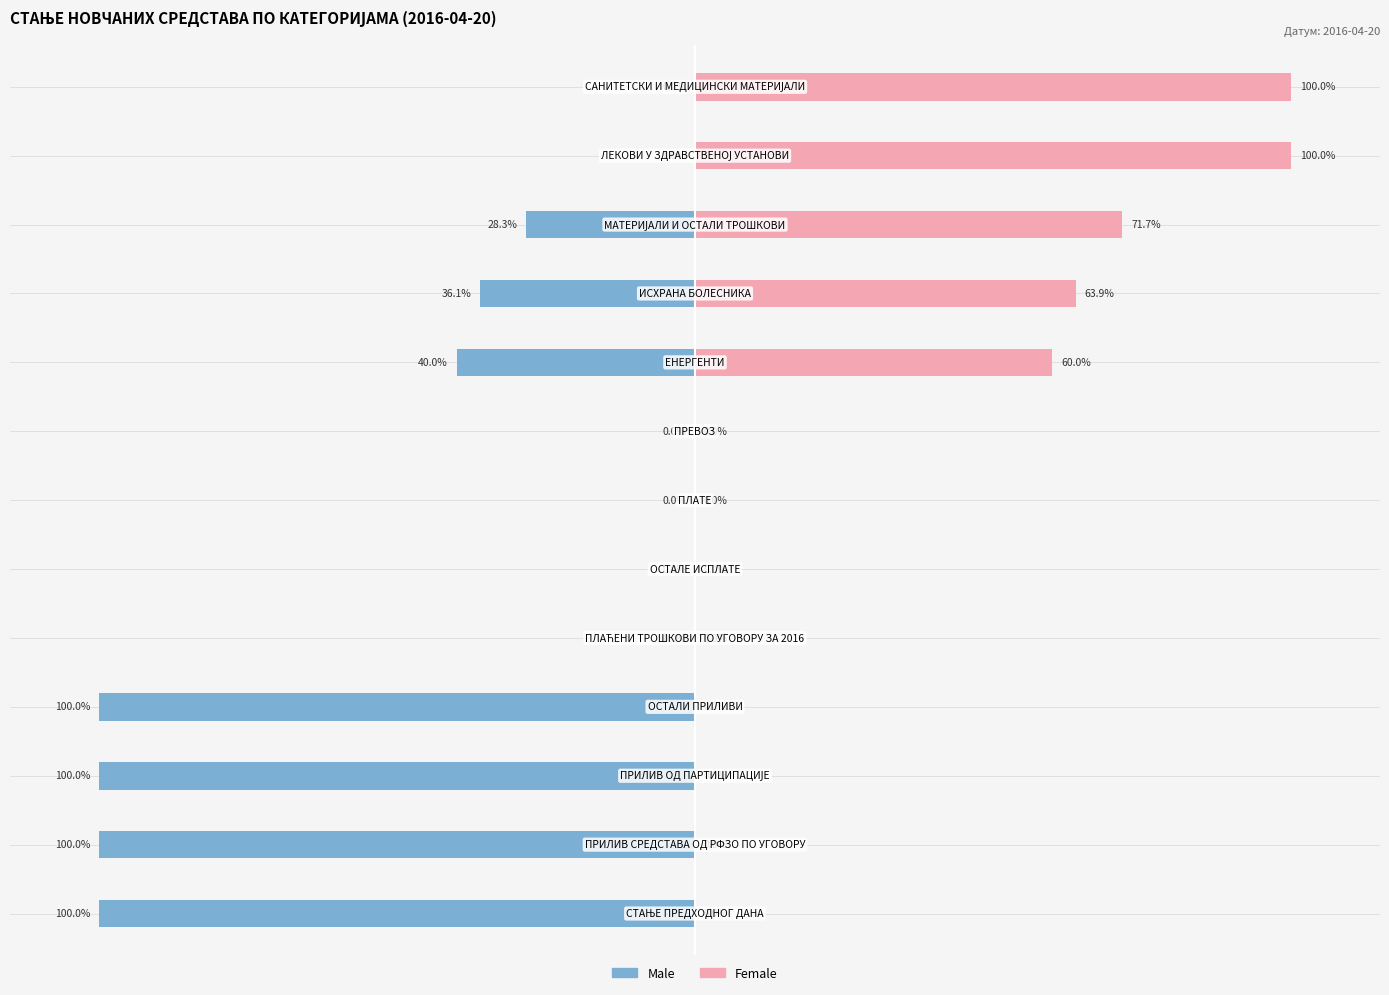

What is the sum of all Male values?

-504.4